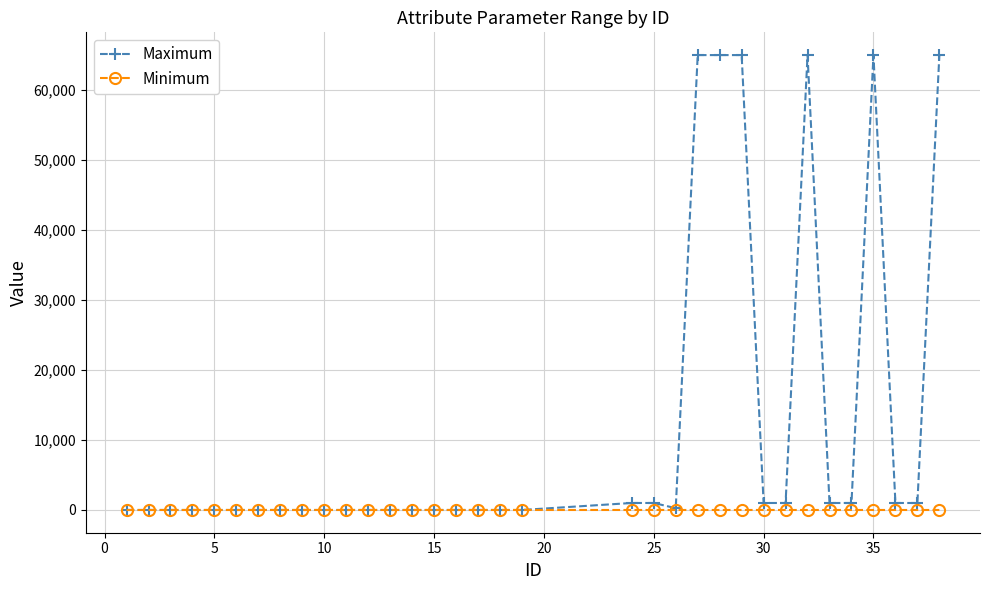

How many series are shown in this chart?

2